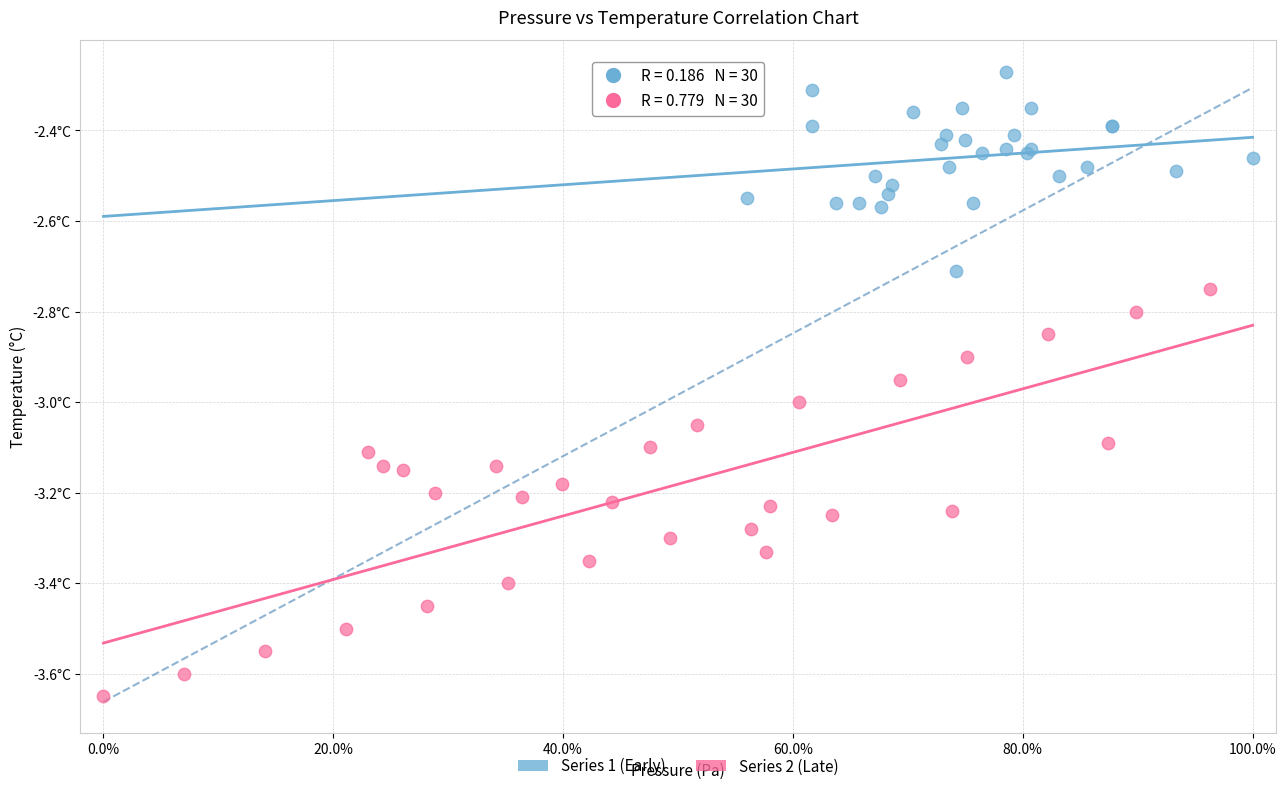

Which series has the largest Y range (max minus min)?

Series 2 (Late)